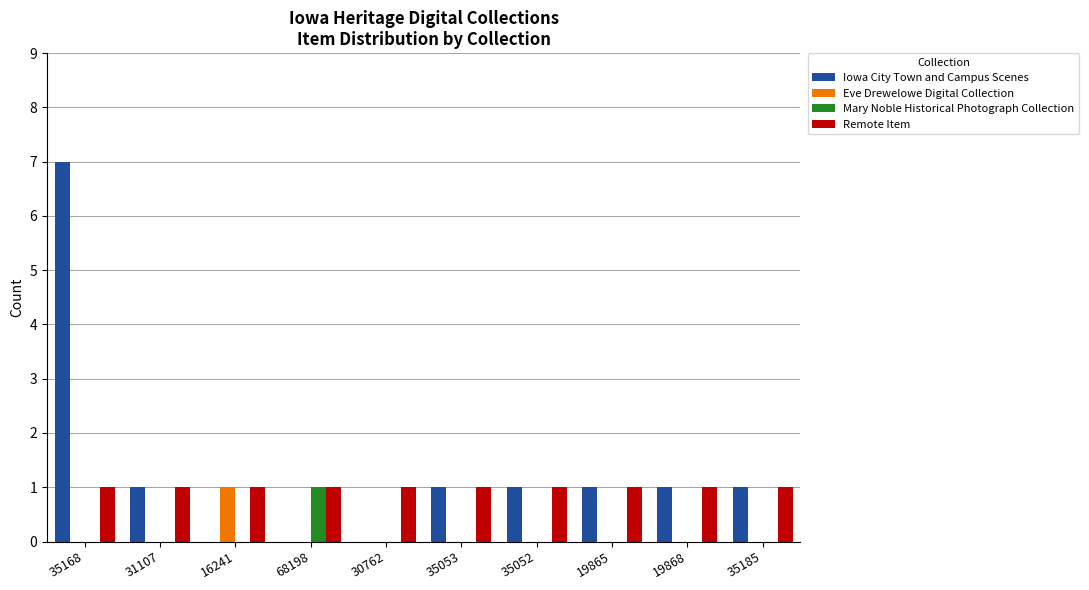

What is the total value across all series at 35052?

2